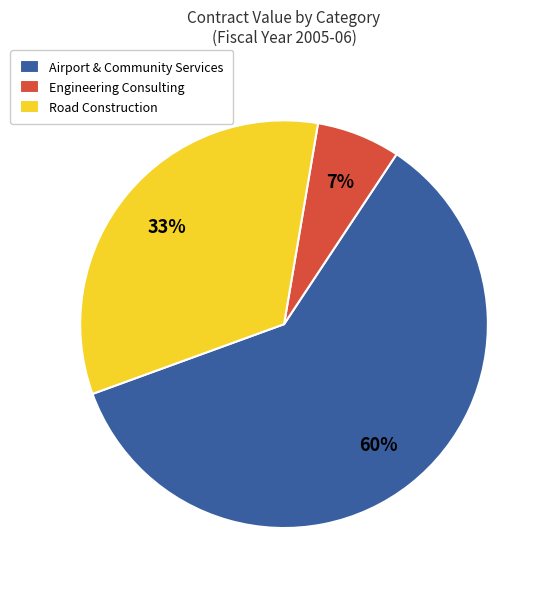

Approximately how many times larger is the value at Road Construction compared to Airport & Community Services?

0.6